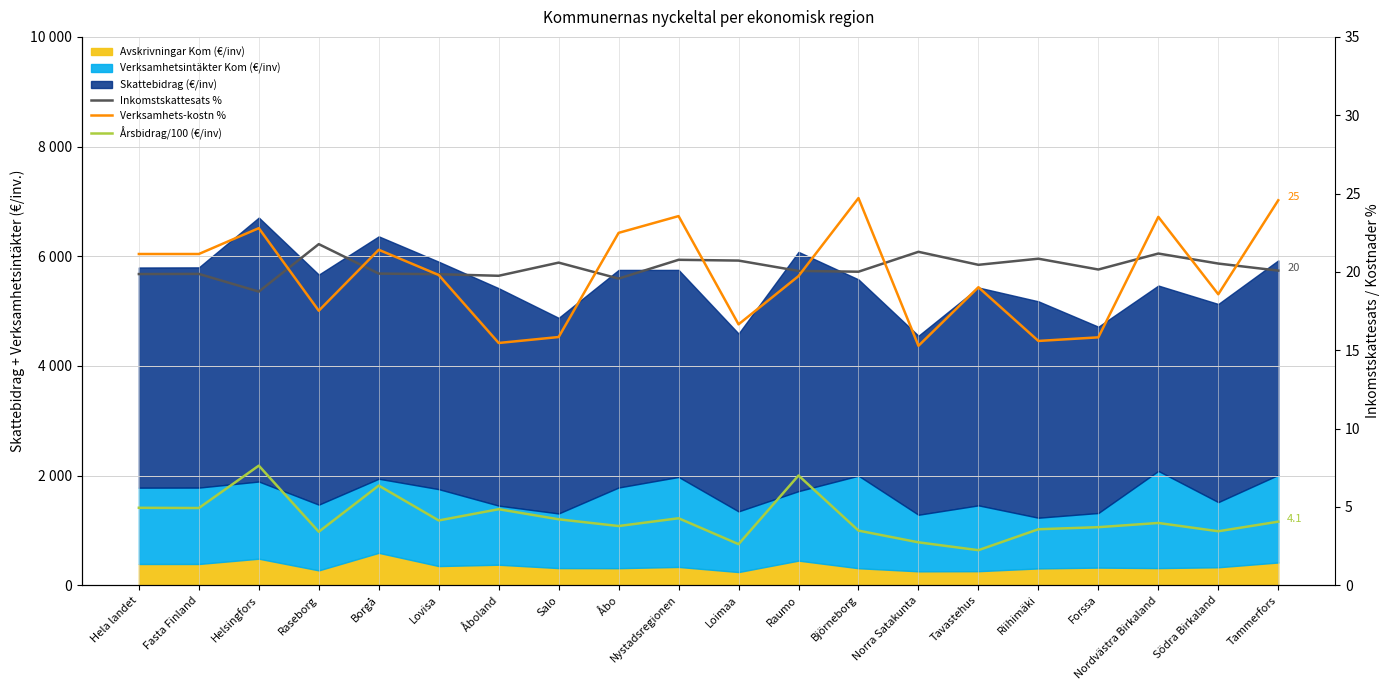

Between Hela landet and Raseborg, which series saw the biggest shift?

Verksamhets-kostn %